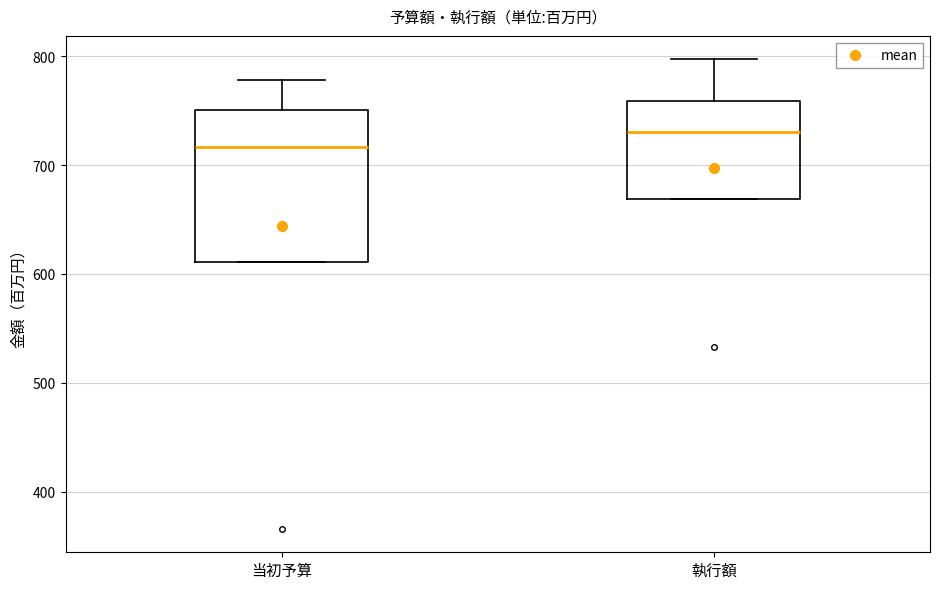

Comparing the boxes themselves (not the whiskers), which one is the tallest?

当初予算